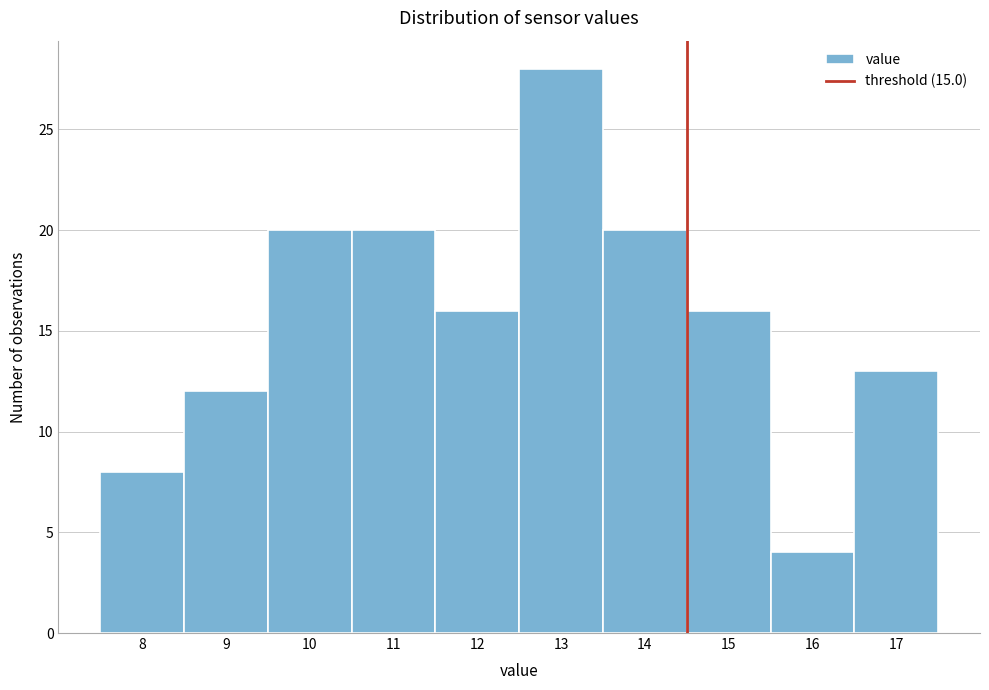

Reading left to right, what are all the values shown in this chart?

8	12	20	20	16	28	20	16	4	13